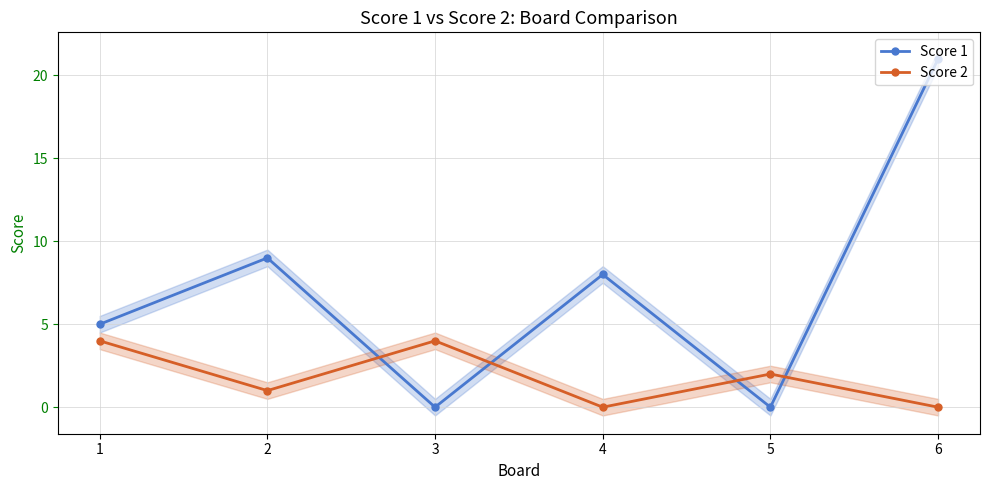

Which series ends up on top after the final intersection of Score 1 and Score 2?

Score 1